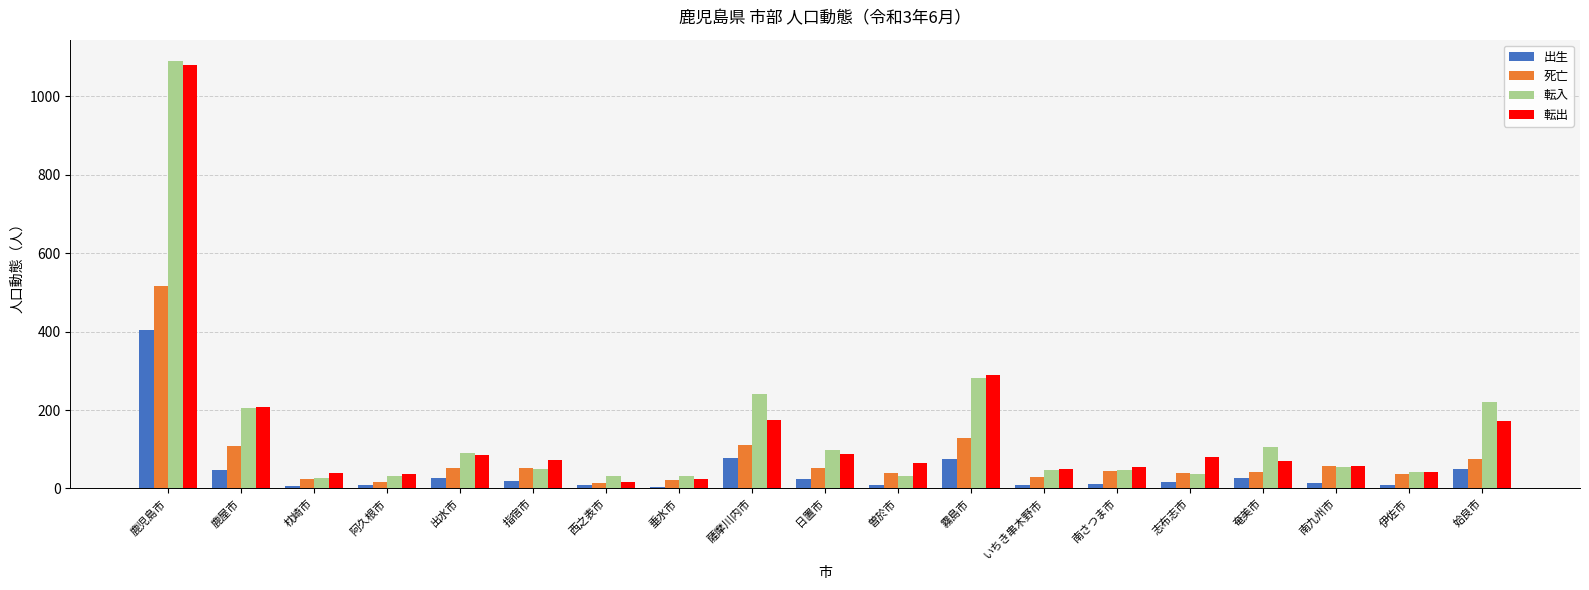

What is the difference between the 死亡 values at 奄美市 and 姶良市?

33